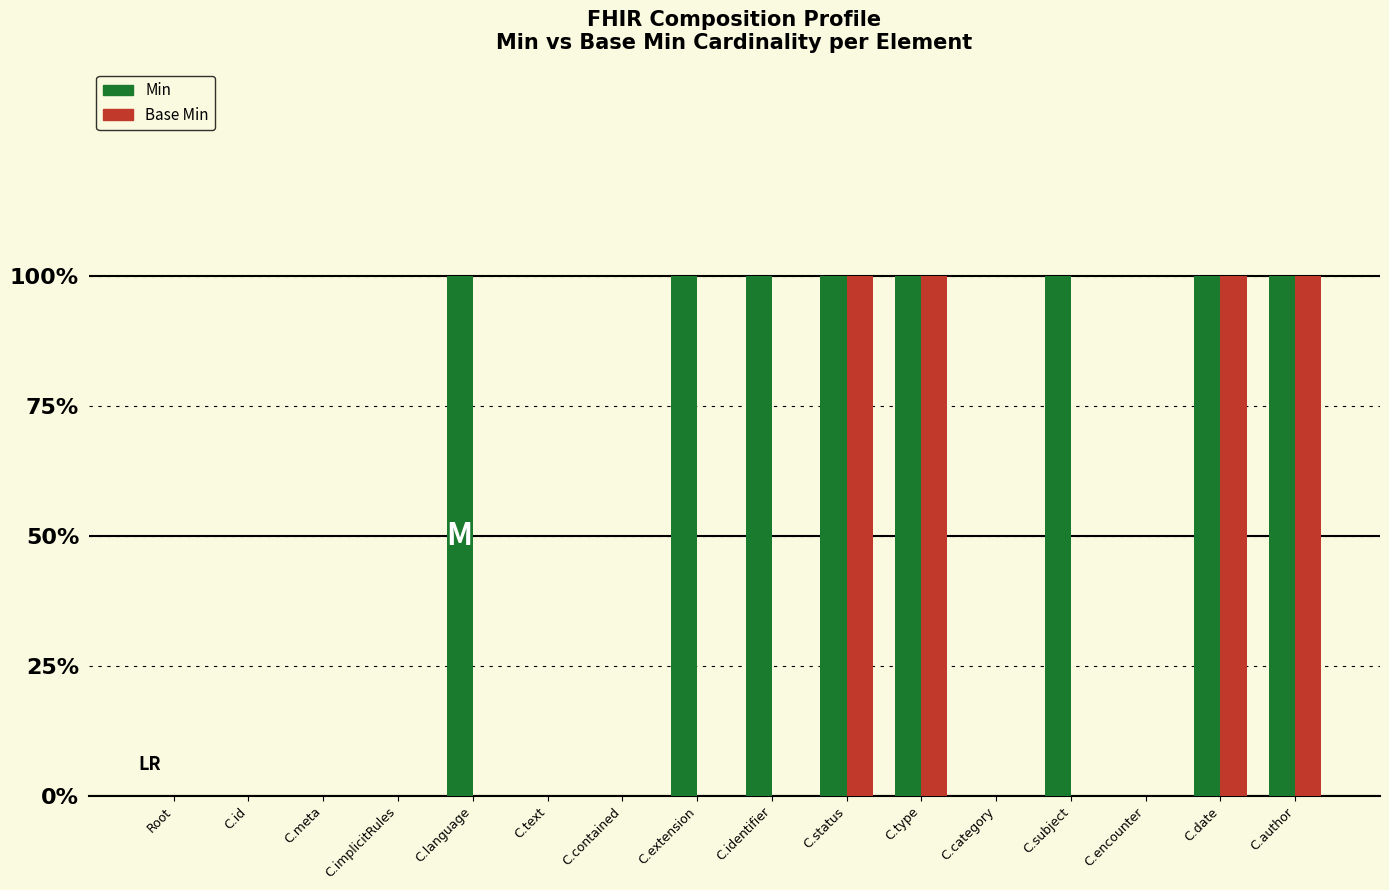

Between C.implicitRules and C.extension, which series saw the biggest shift?

Min